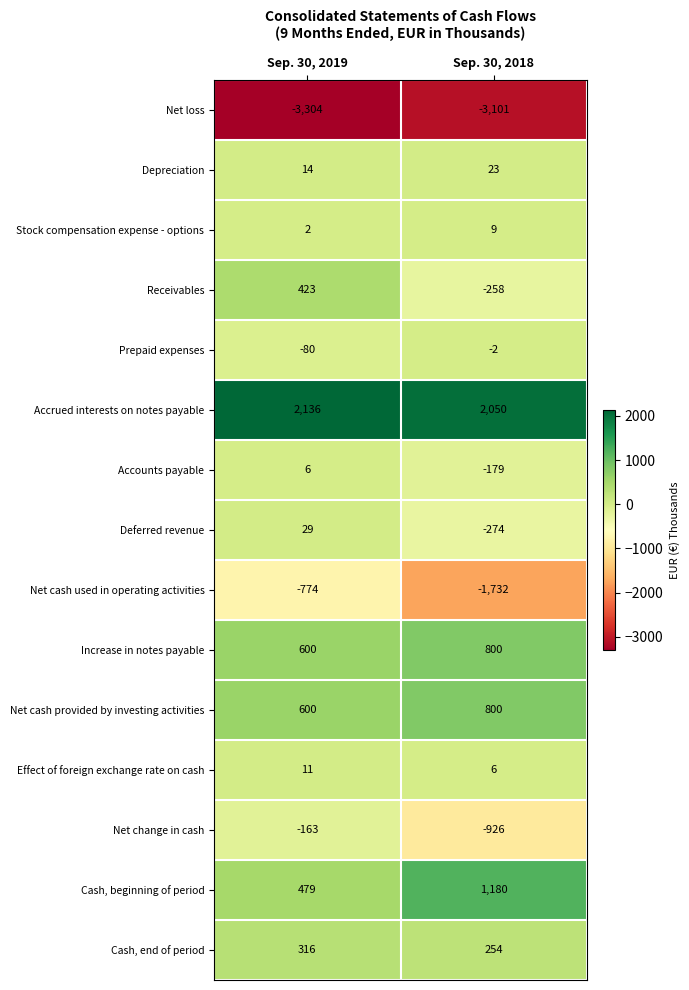

Where is Receivables nearest to the value 82?

Sep. 30, 2018